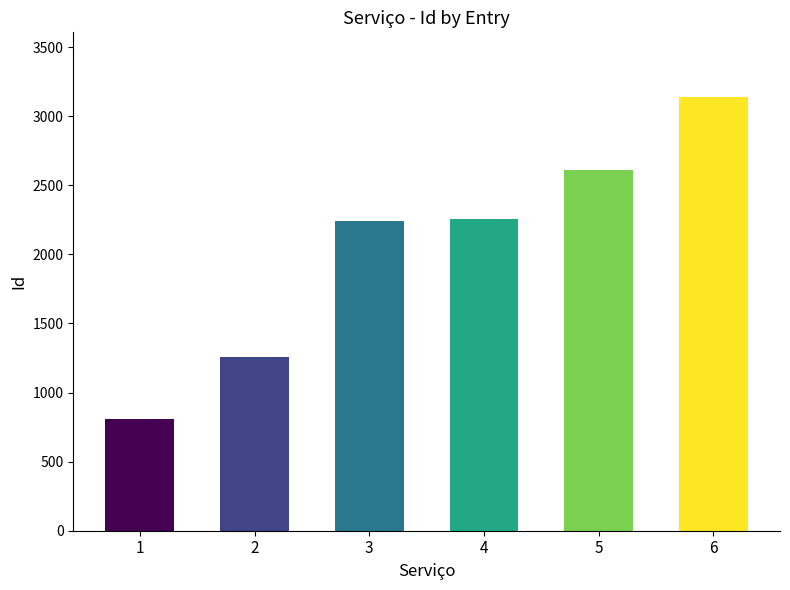

Are the bars grouped side by side (vs. stacked)?

No